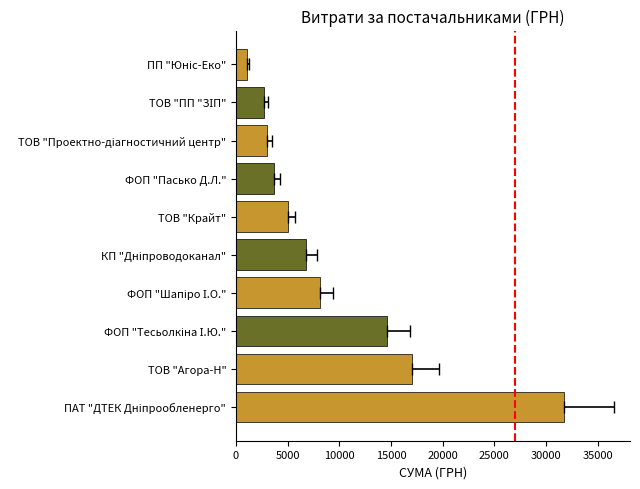

How many data points are less than 6803?

5